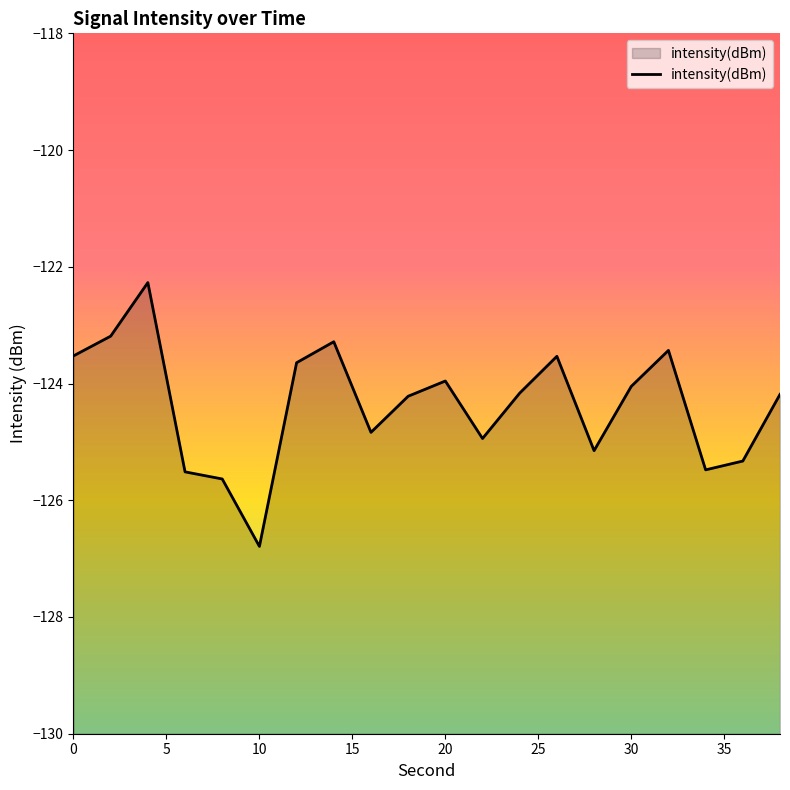

Is it true that the value at 13 is -123.5?

True